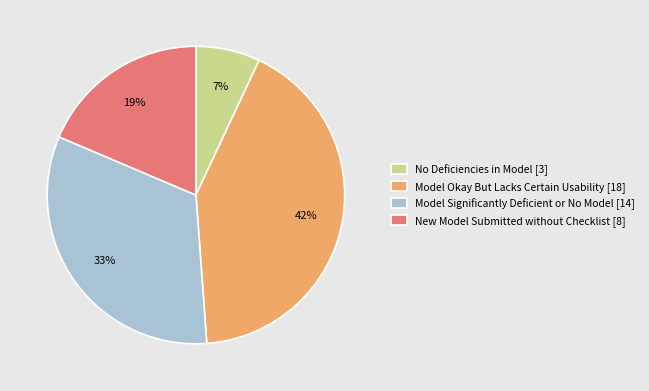

To the nearest percent, what is the difference between the largest and smallest slice percentages?

35%